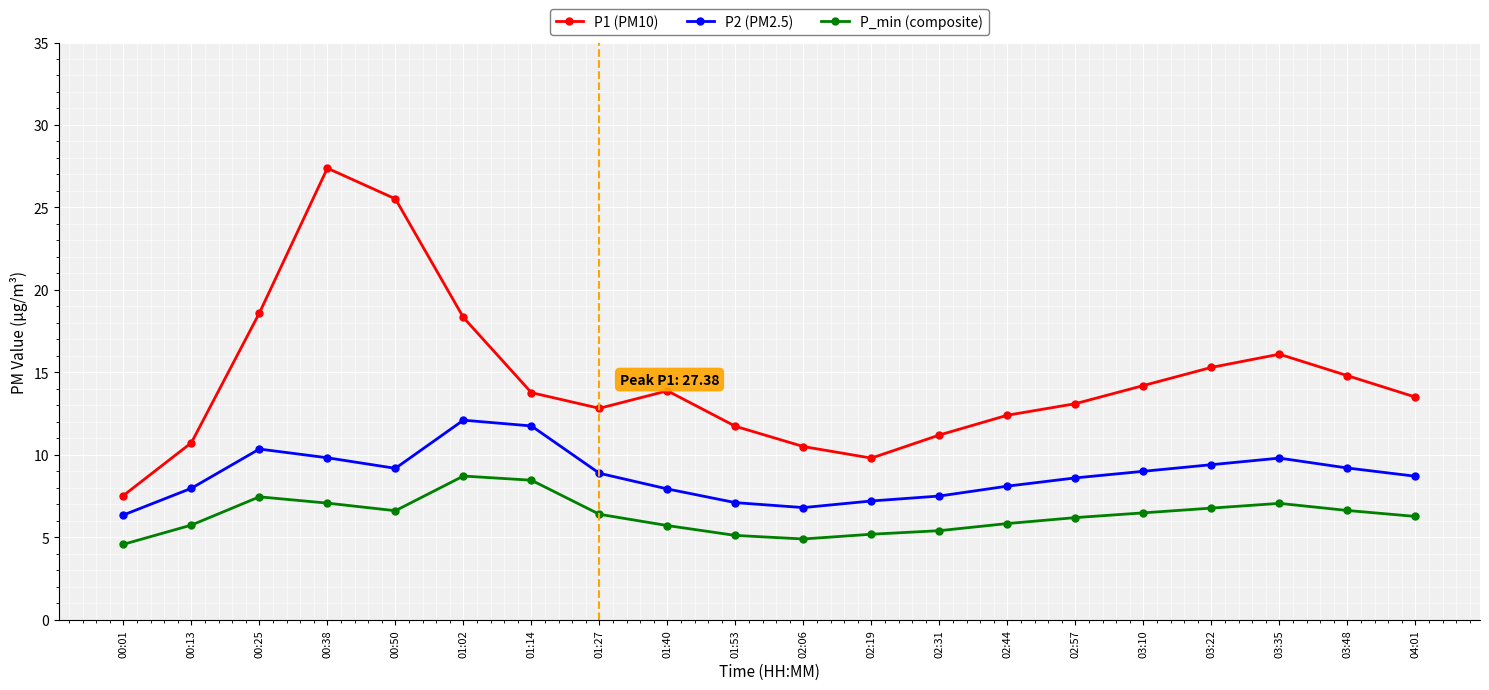

The P_min (composite) series shows 2.9 at 03:48. True or false?

False